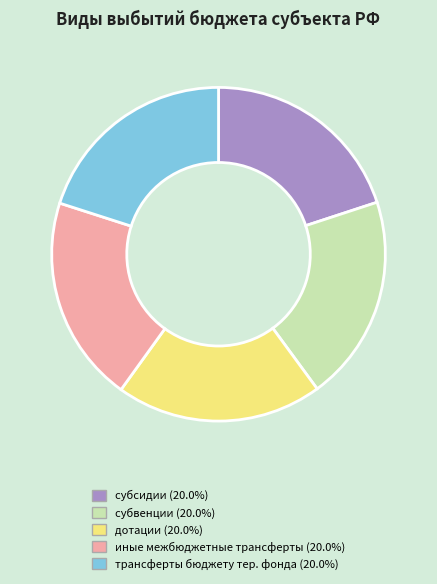

Does any single category account for the majority?

No